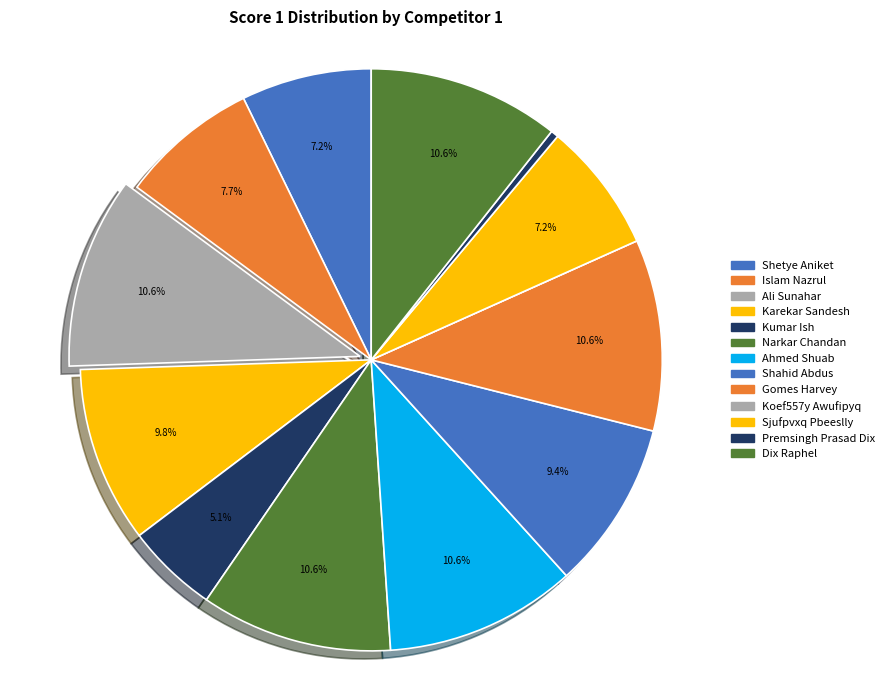

Count the number of slices in the pie.

13